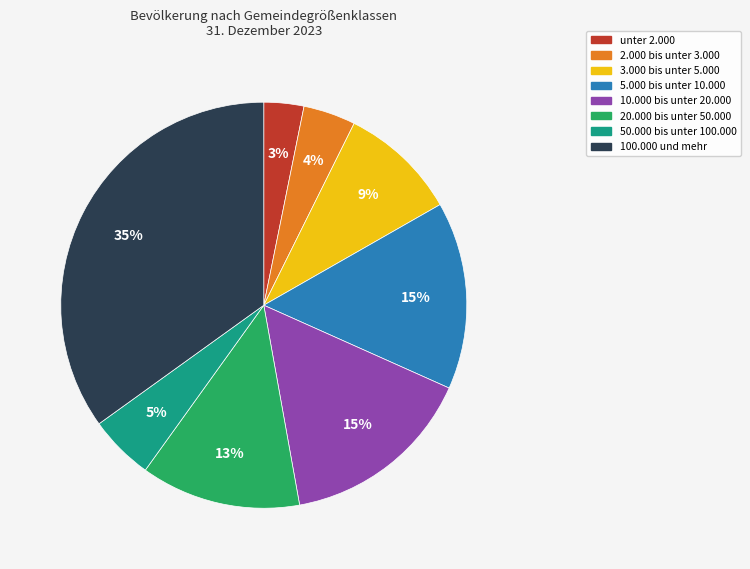

How many slices are in this pie chart?

8